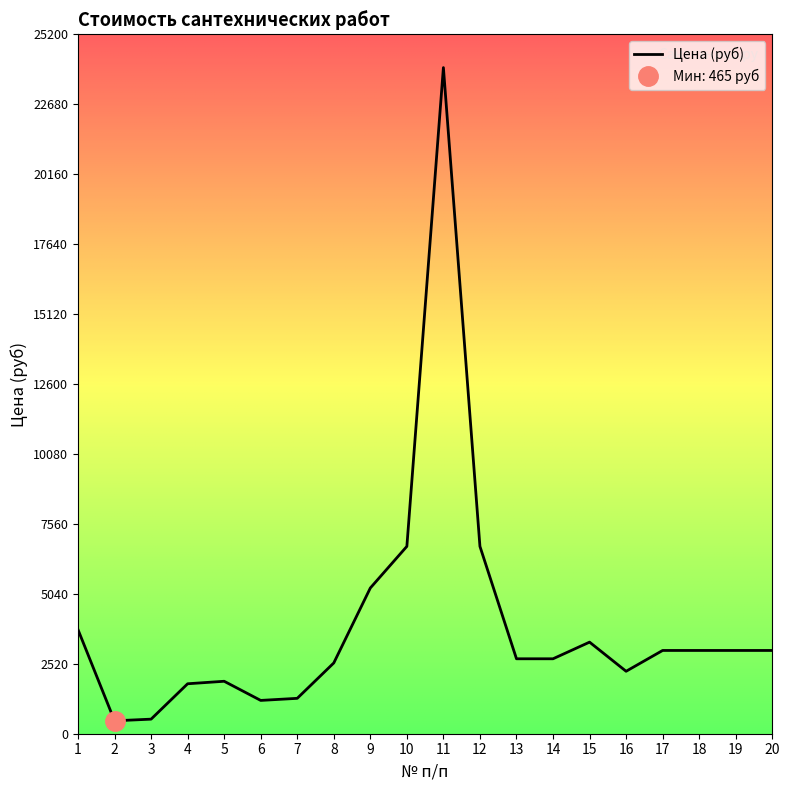

What is the difference between the second highest and second lowest values?

6225